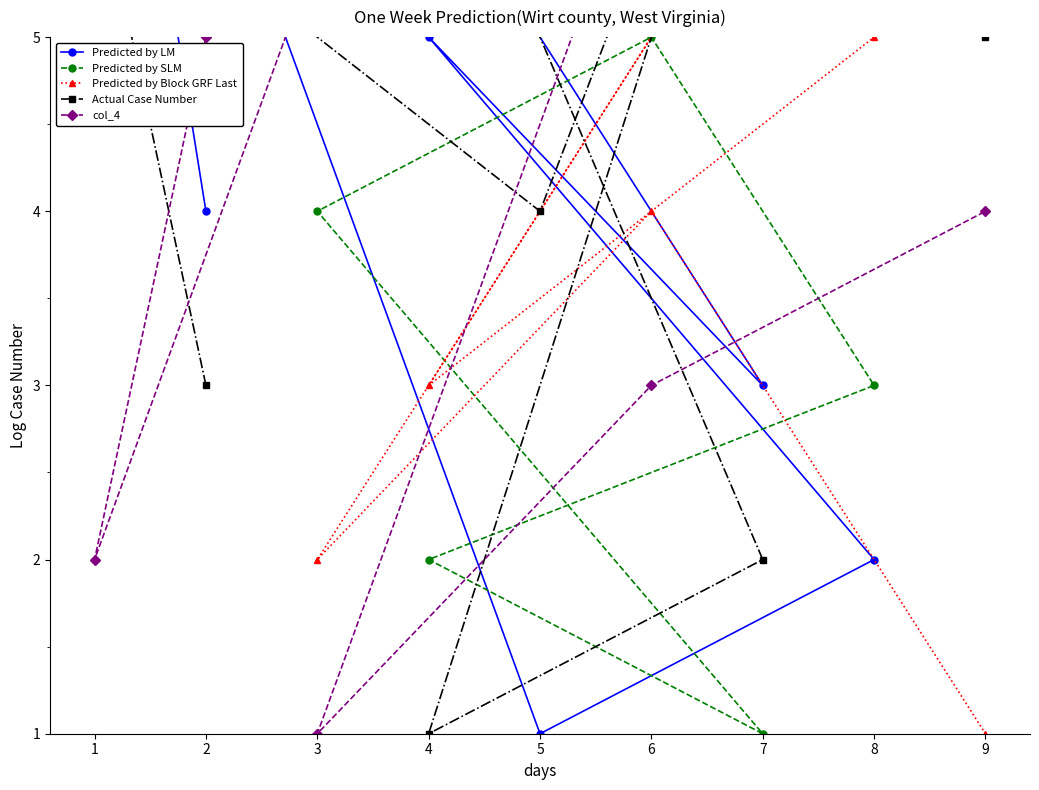

What is the smallest value displayed?

1